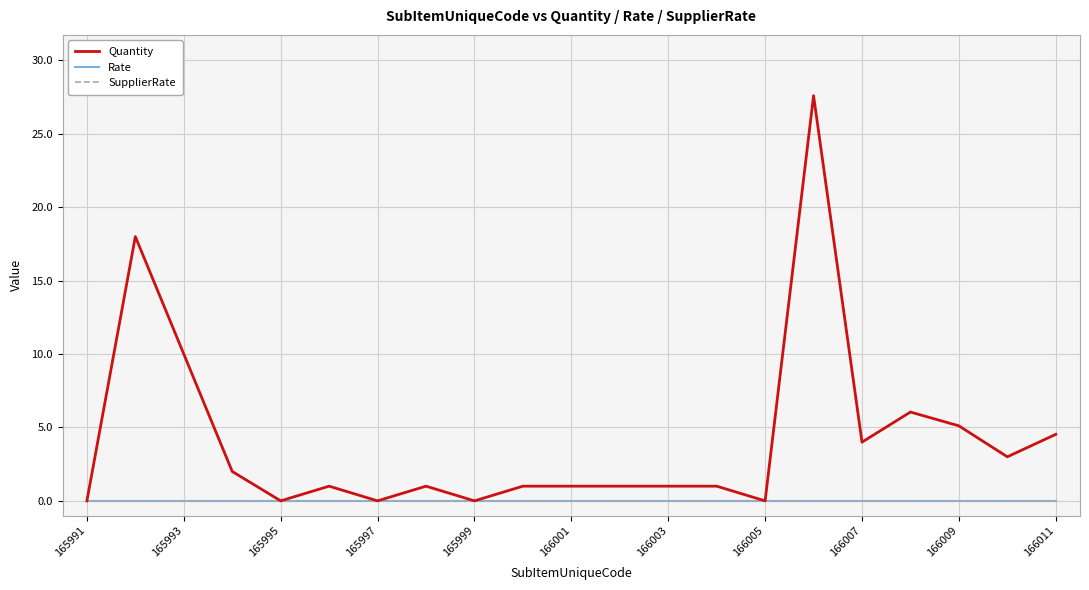

Does the chart display data point markers on the line(s)?

No